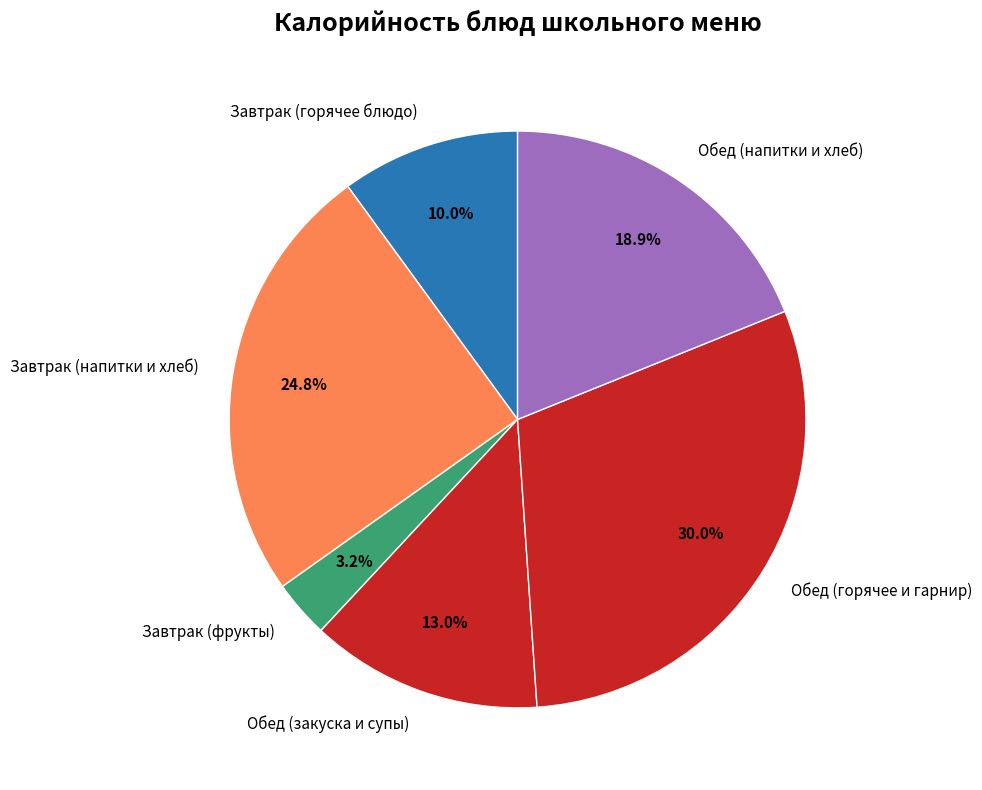

Which slice is the smallest?

Завтрак (фрукты)